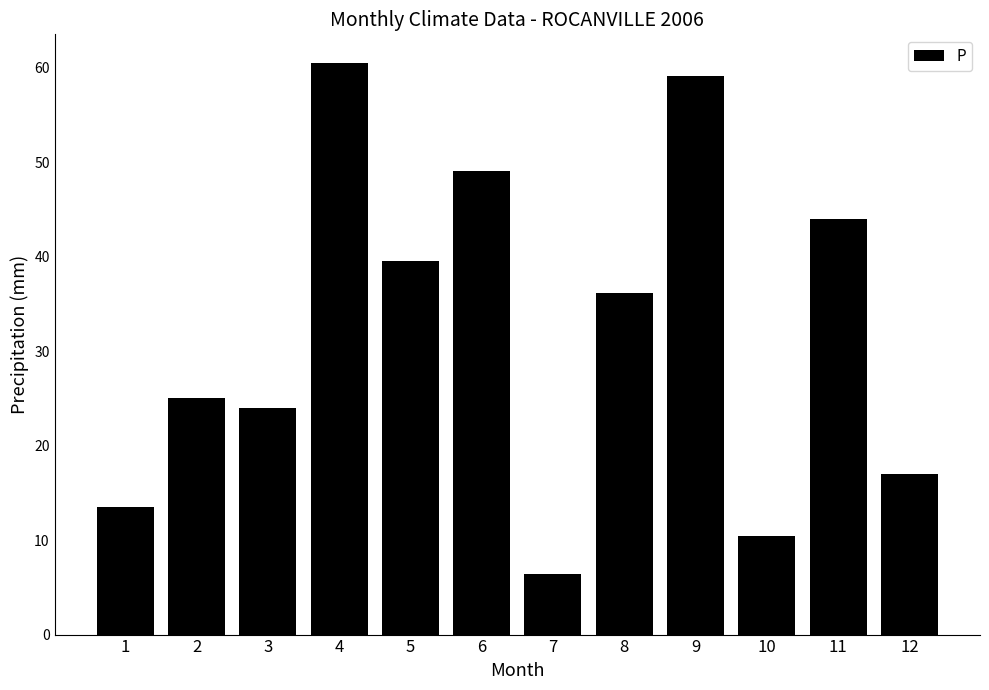

What is the smallest value displayed?

6.4